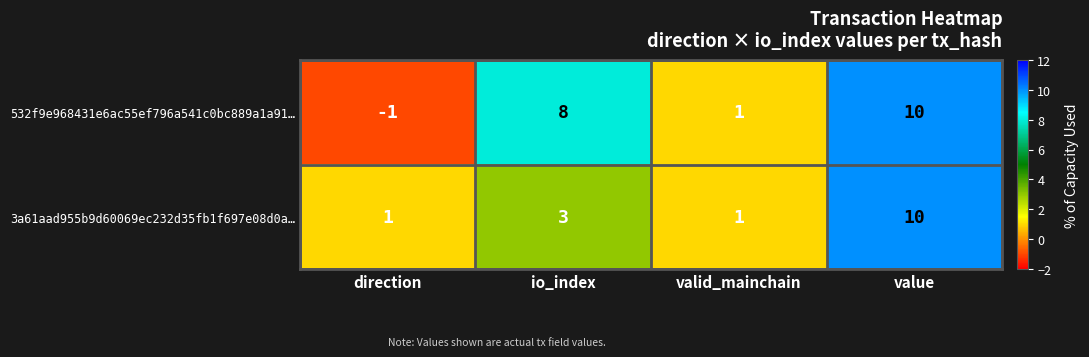

Rank the categories by 532f9e968431e6ac55ef796a541c0bc889a1a91… value from highest to lowest.

value, io_index, valid_mainchain, direction